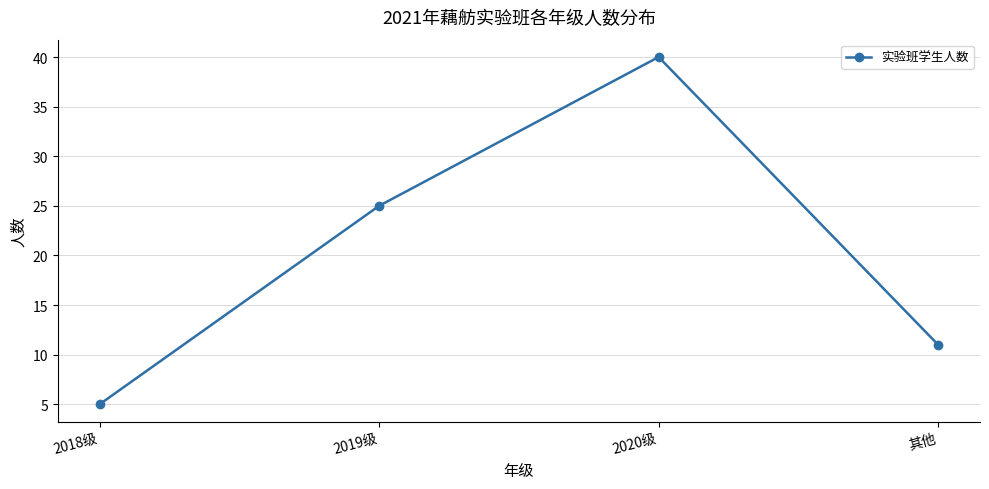

Which category has the lowest value across all series?

2018级